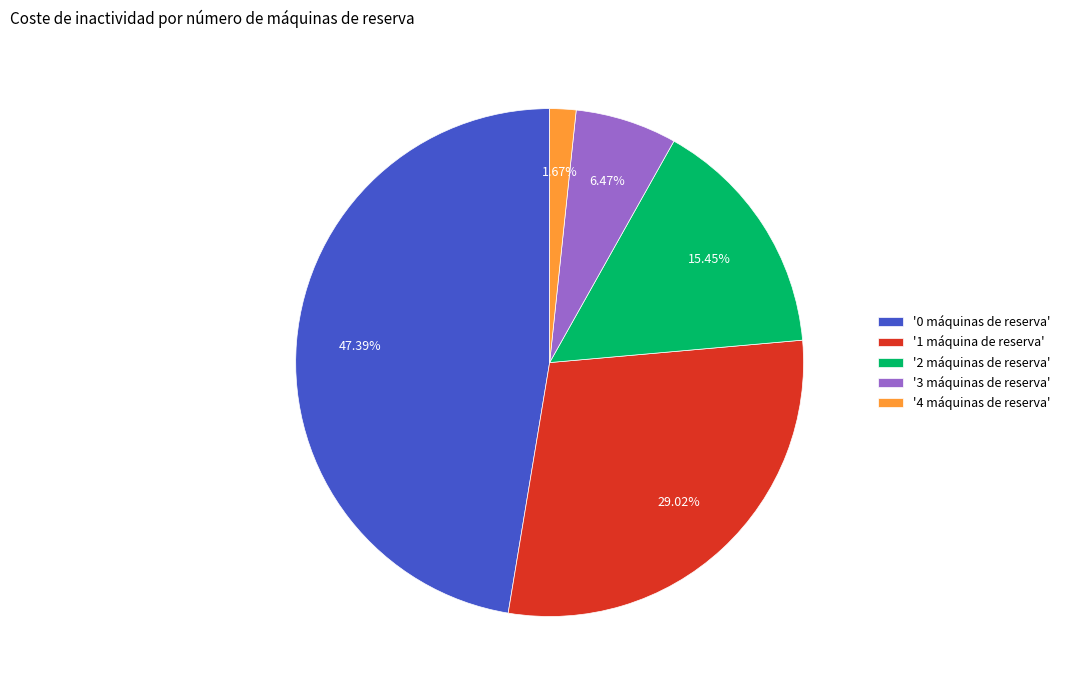

Rank the categories by value from highest to lowest.

'0 máquinas de reserva', '1 máquina de reserva', '2 máquinas de reserva', '3 máquinas de reserva', '4 máquinas de reserva'